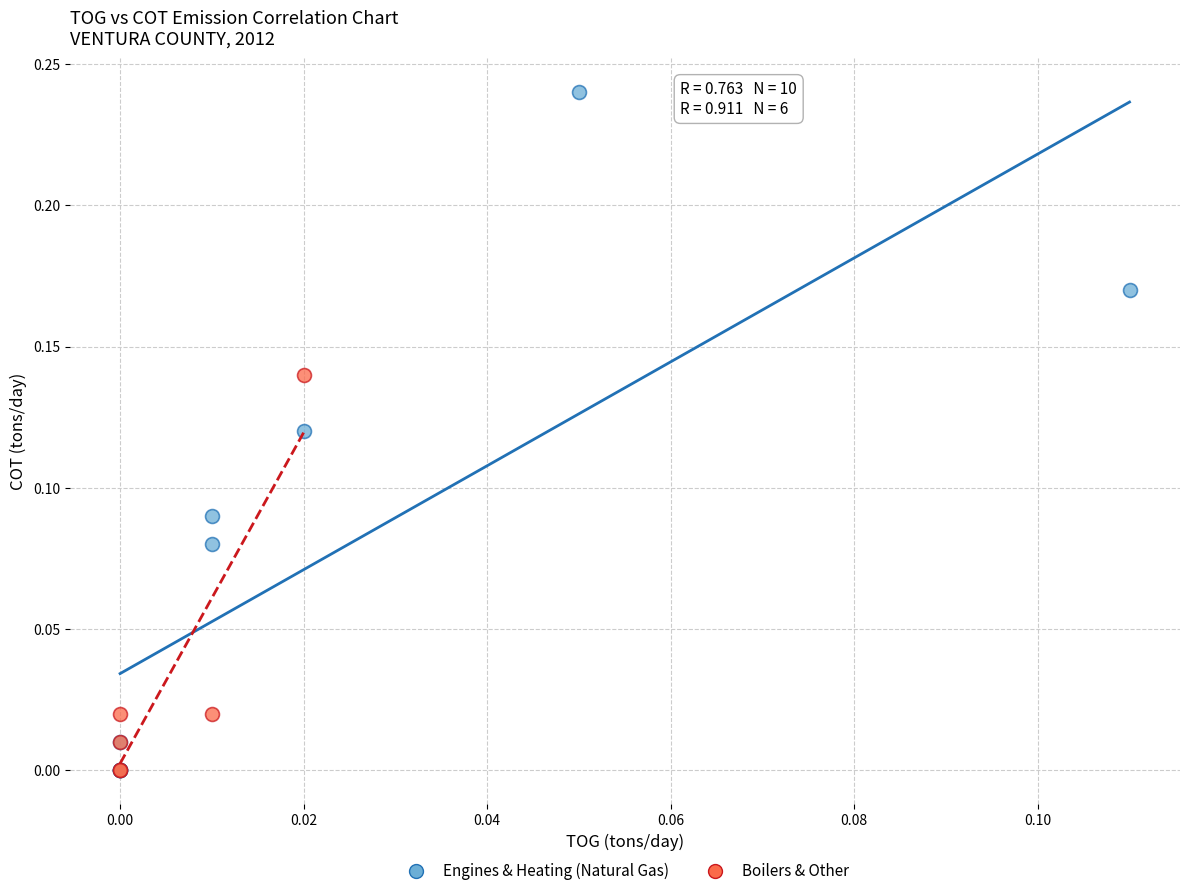

Which series has the widest spread of Y values?

Engines & Heating (Natural Gas)